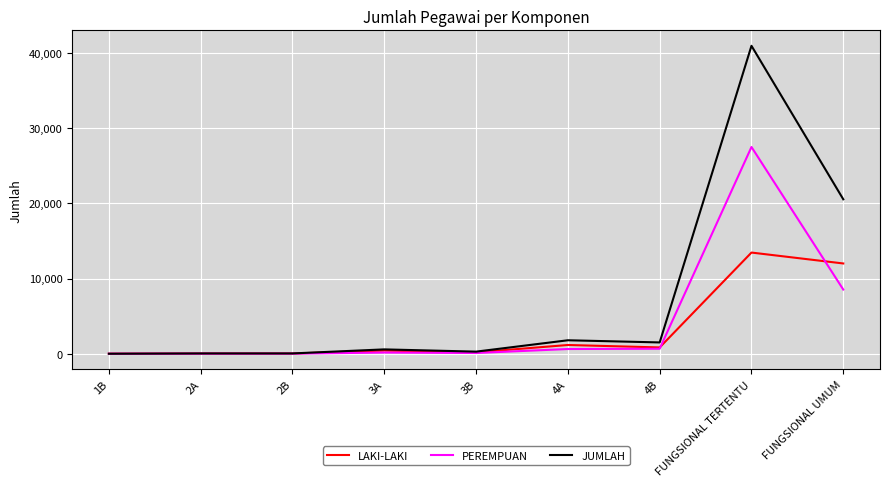

List the series in order of their peak value, highest first.

JUMLAH, PEREMPUAN, LAKI-LAKI